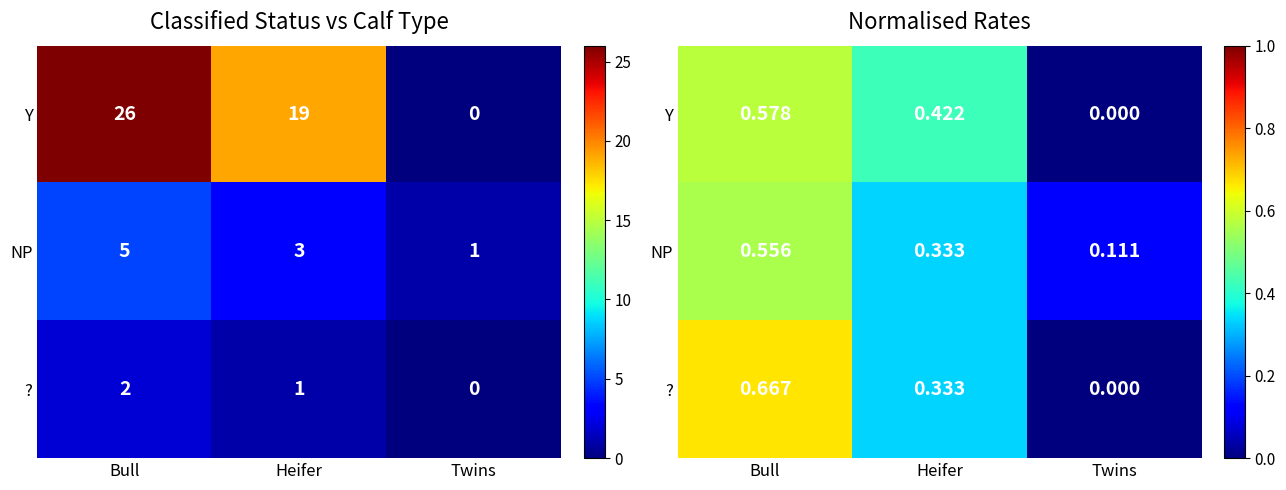

What is the difference between the maximum and minimum values in the NP series?

0.4